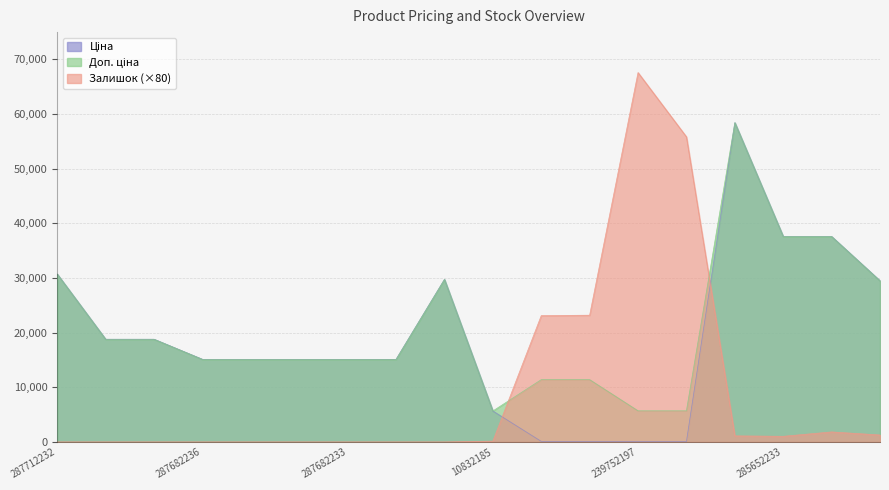

What is the difference between the highest and lowest values at 287682236?

15120.0